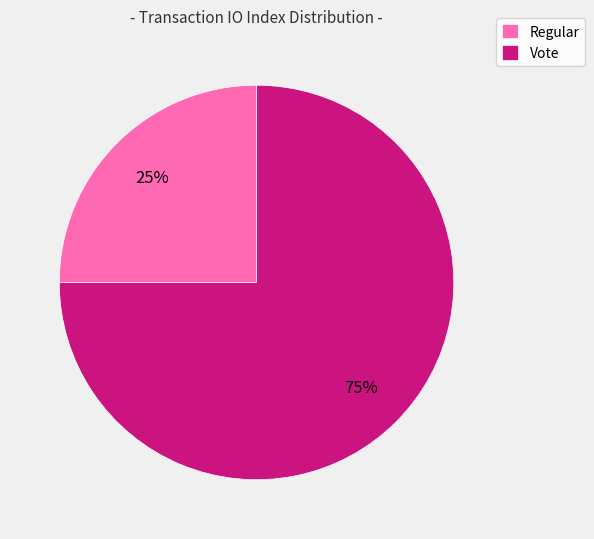

Which category accounts for the majority?

Vote